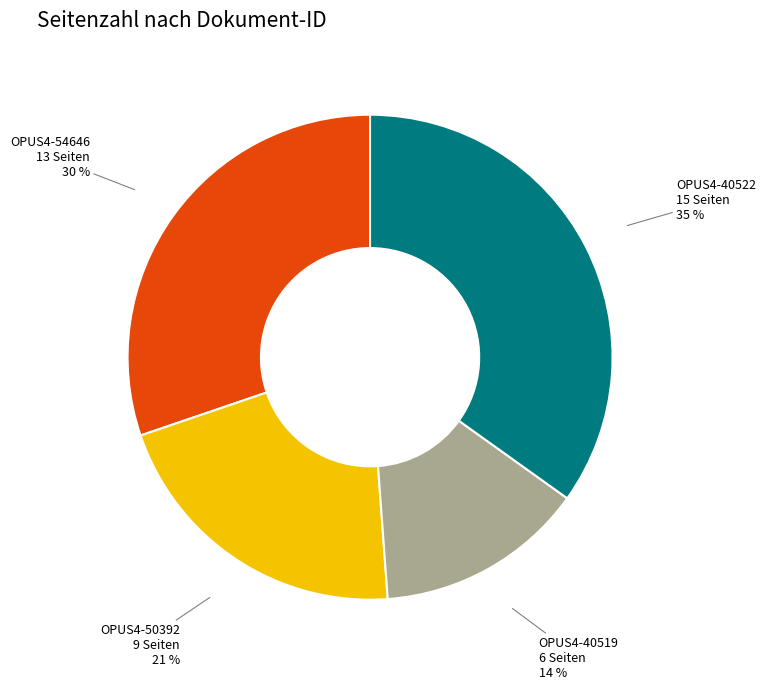

Is there any slice that represents more than half of the pie?

No